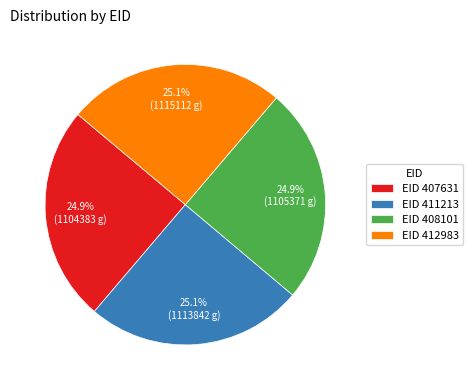

Combined, what portion of the pie is EID 407631 and EID 408101?

49.8%